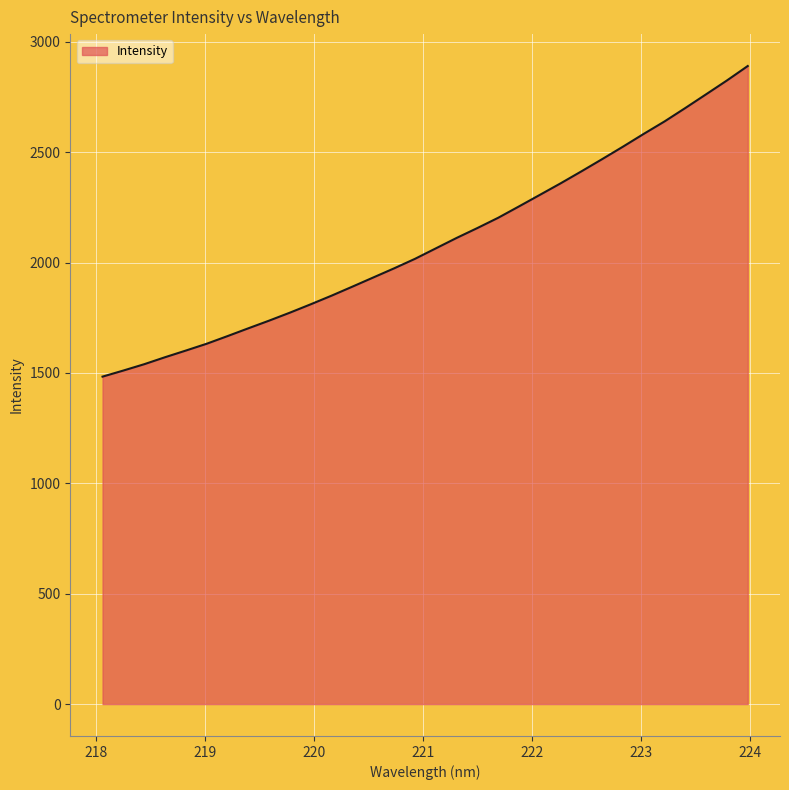

What is the minimum value shown in the chart?

1483.2